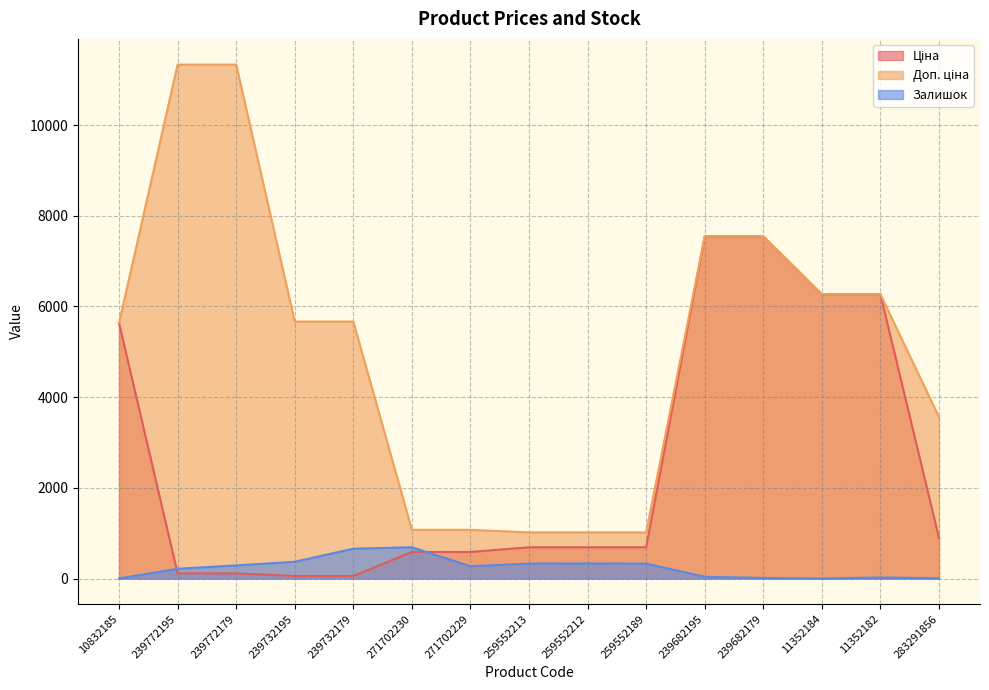

What is the difference between the maximum and minimum values in the Ціна series?

7489.2